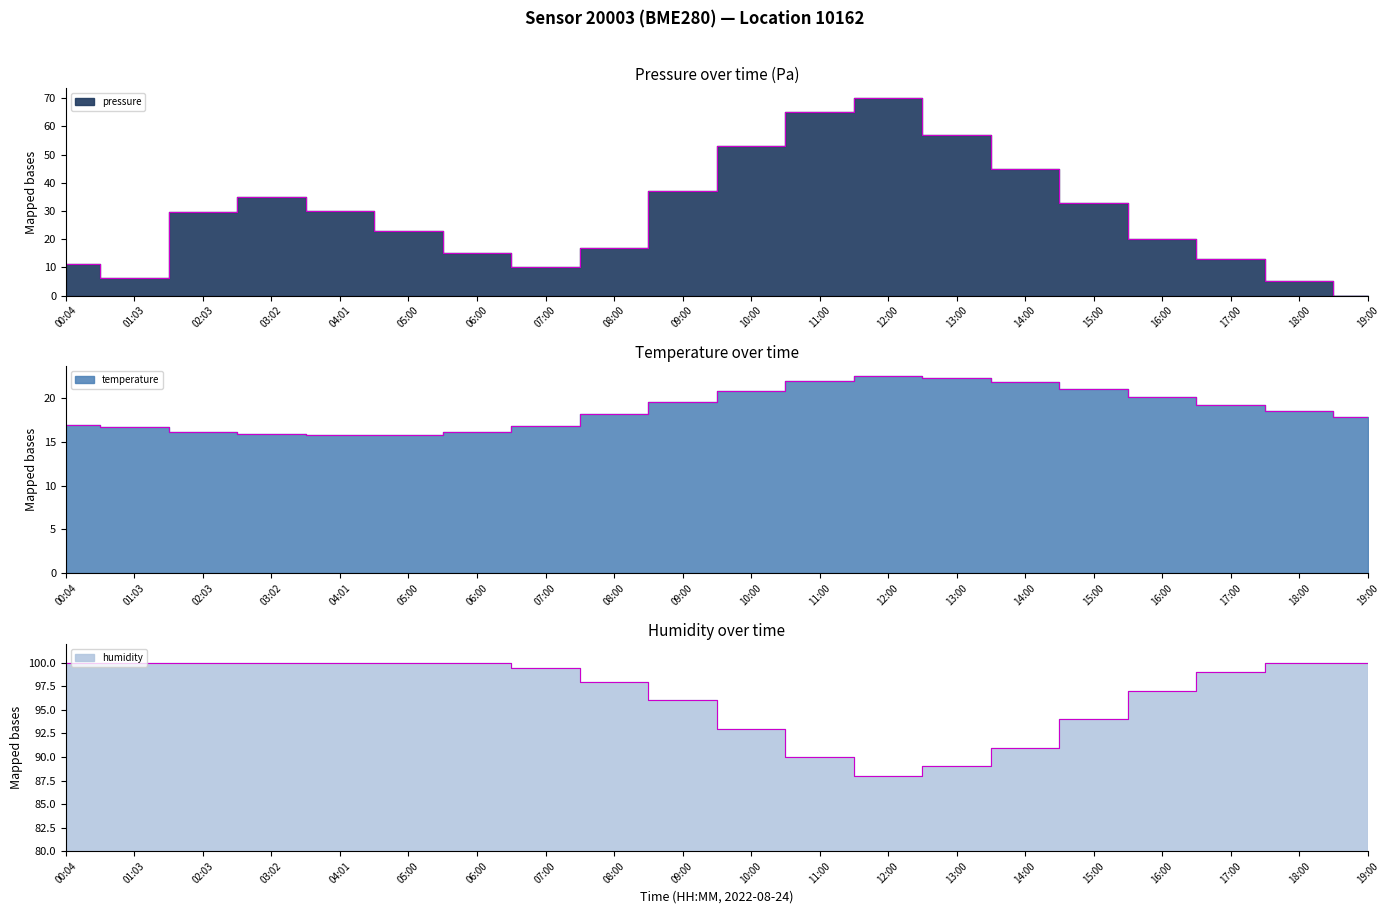

Reading left to right, what are all the values shown in this chart?

pressure: 11.2	6.3	29.5	35.0	30.0	23.0	15.0	10.0	17.0	37.0	53.0	65.0	70.0	57.0	45.0	33.0	20.0	13.0	5.0	0.0
temperature: 16.9	16.7	16.1	15.9	15.8	15.8	16.1	16.8	18.2	19.5	20.8	21.9	22.5	22.3	21.8	21.0	20.1	19.2	18.5	17.8
humidity: 100.0	100.0	100.0	100.0	100.0	100.0	100.0	99.5	98.0	96.0	93.0	90.0	88.0	89.0	91.0	94.0	97.0	99.0	100.0	100.0